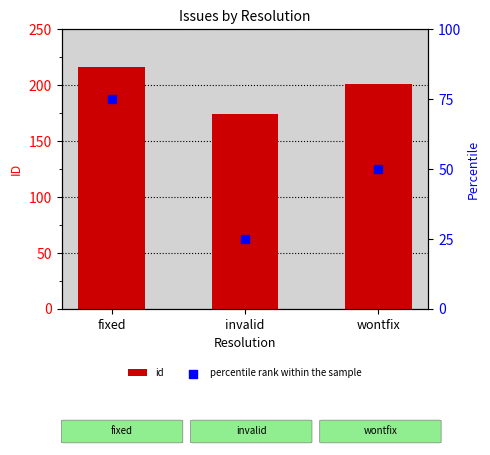

Which series contains the highest Y value?

id